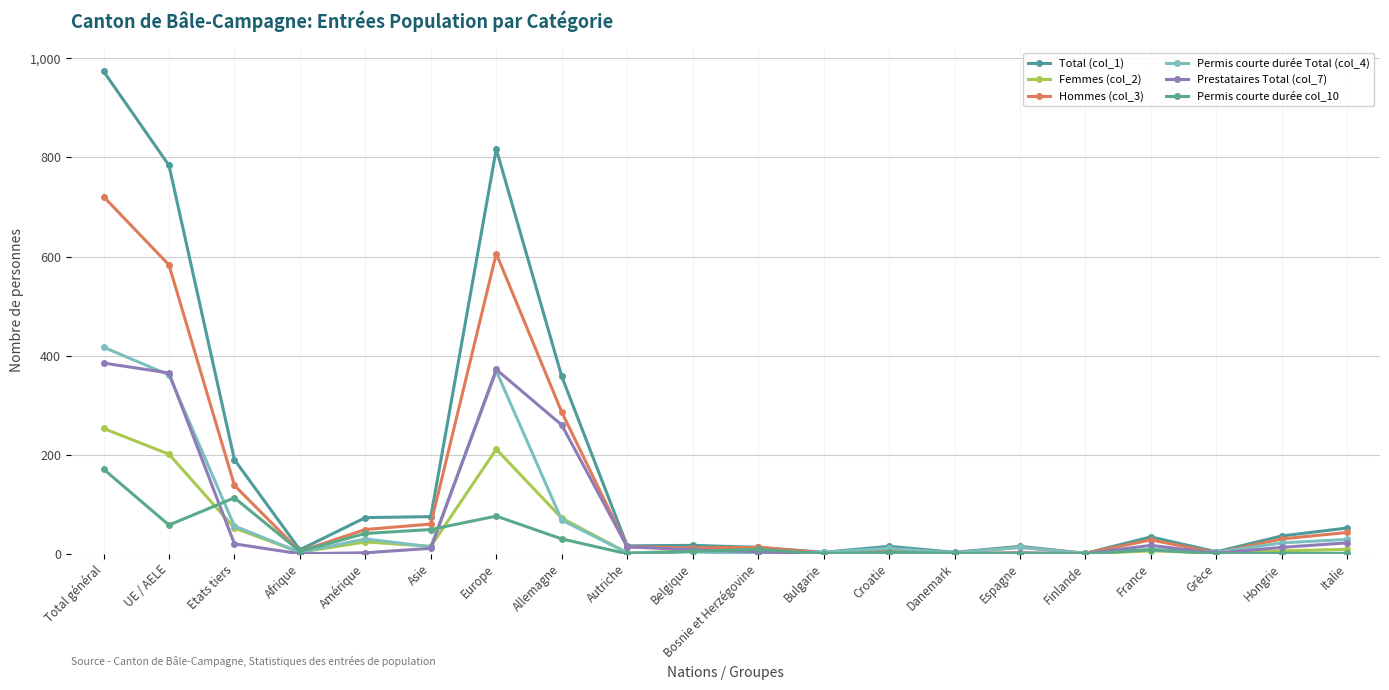

What is the label of the 15th point from the right?

Asie